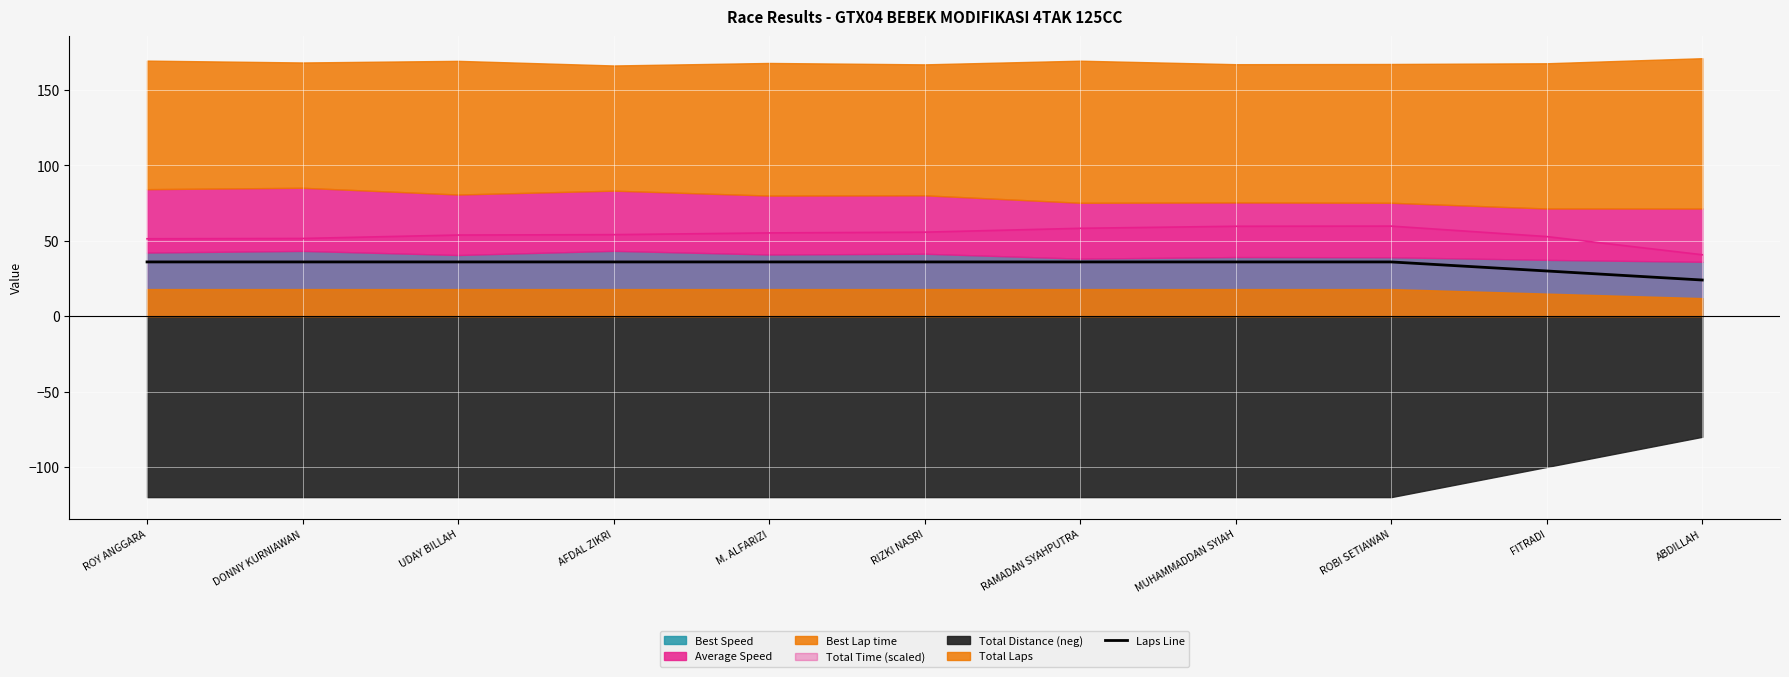

How many lines are shown in the chart?

1